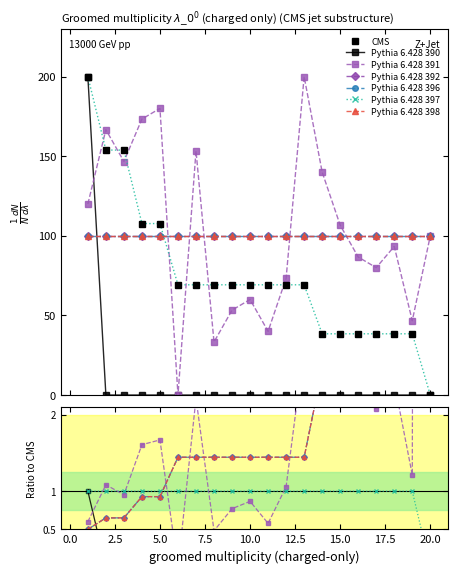

At which category is the sum across all series the highest?

1